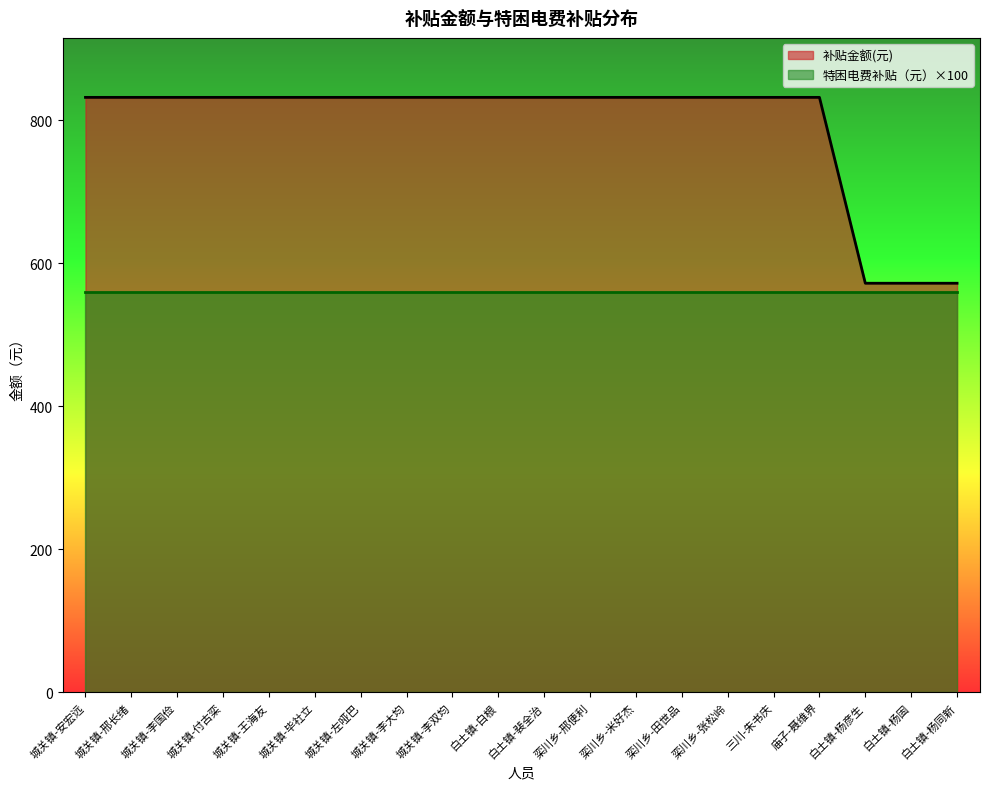

Read the value at 城关镇-邢长绪.

832